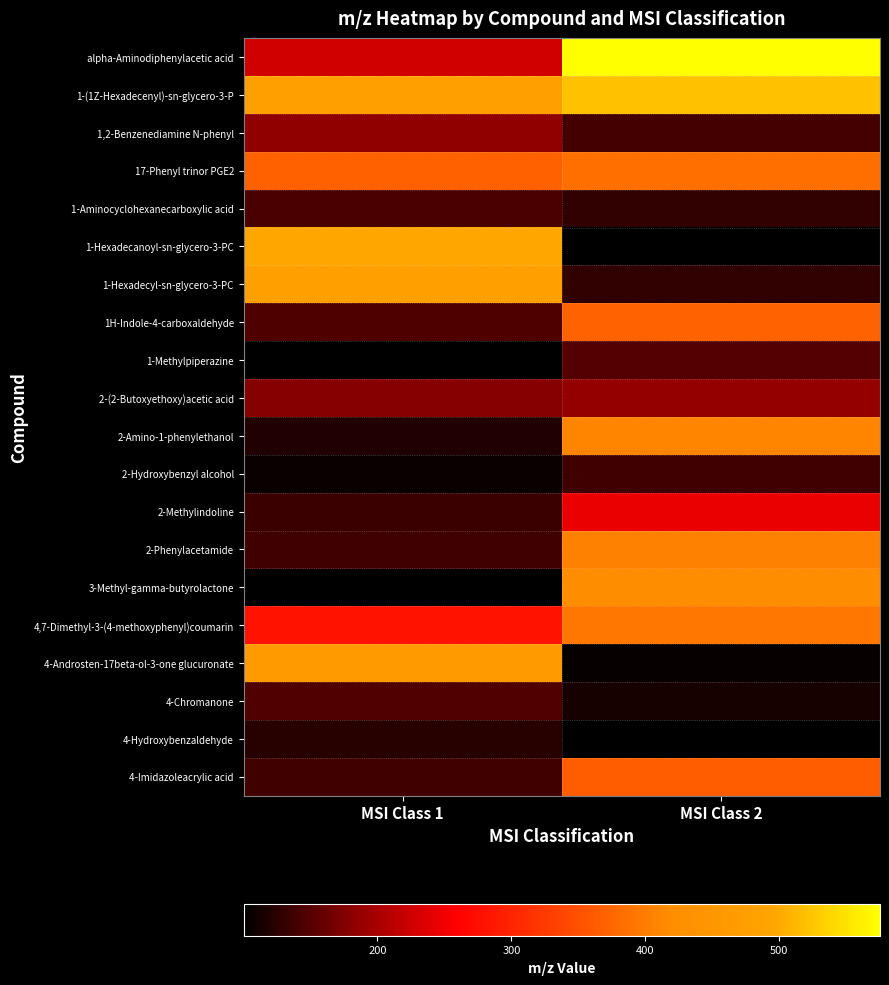

Which category has the highest value across all series?

MSI Class 2